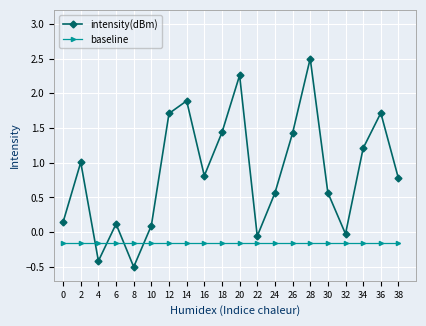

Read the intensity(dBm) value at 24.

0.6